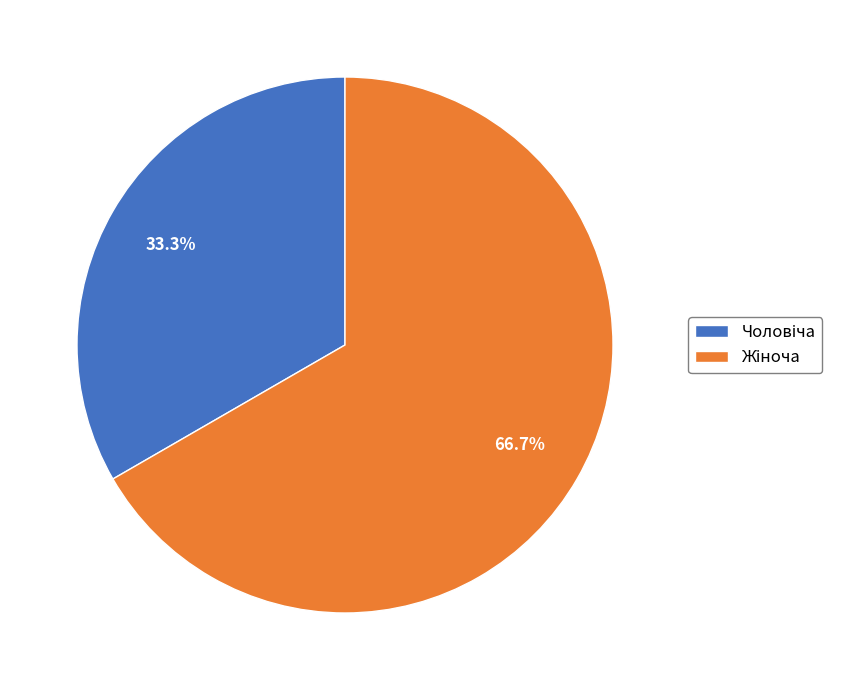

Is there any slice that represents more than half of the pie?

Yes